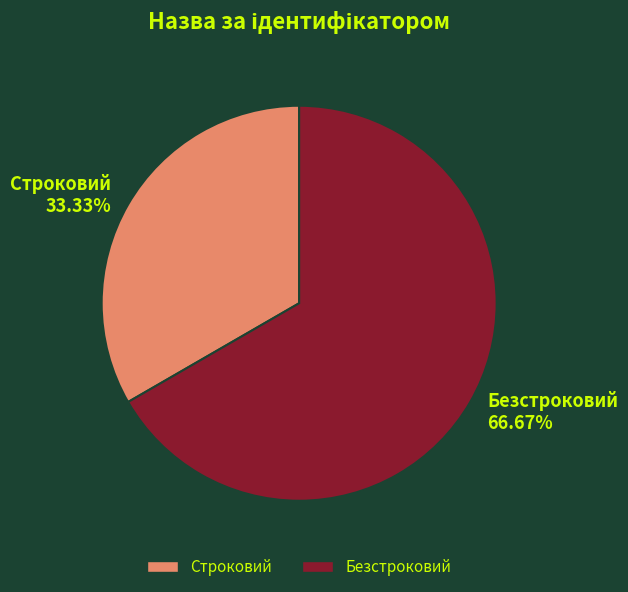

Approximately how many times larger is the value at Строковий compared to Безстроковий?

0.5